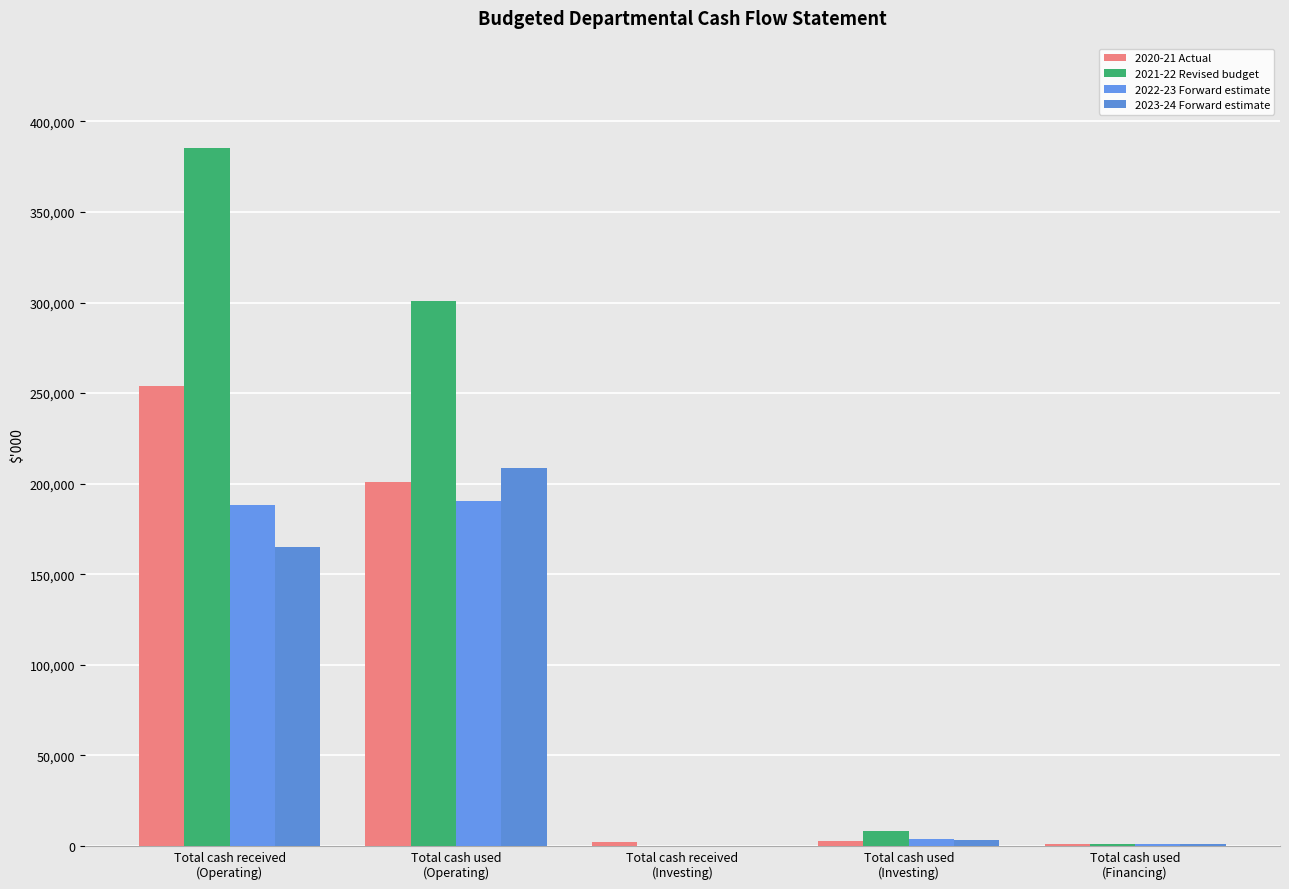

How many groups of bars are there?

5